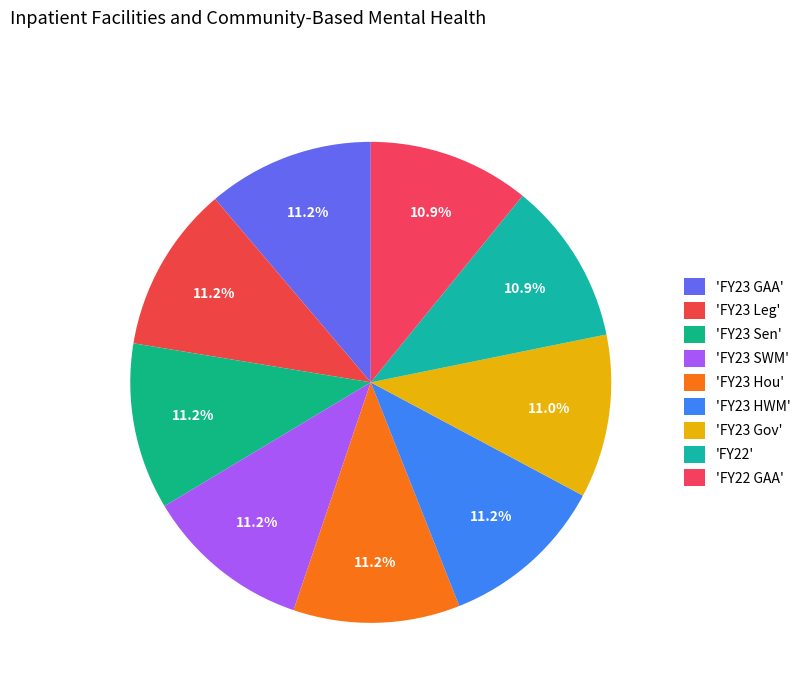

What is the largest slice in the pie chart?

FY23 GAA